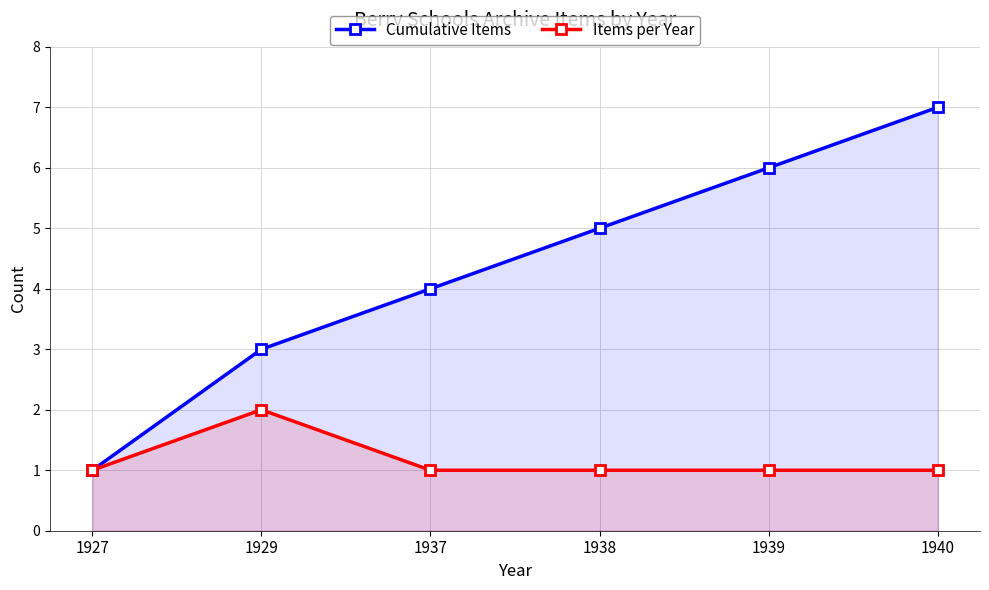

Which category has the lowest value across all series?

1927